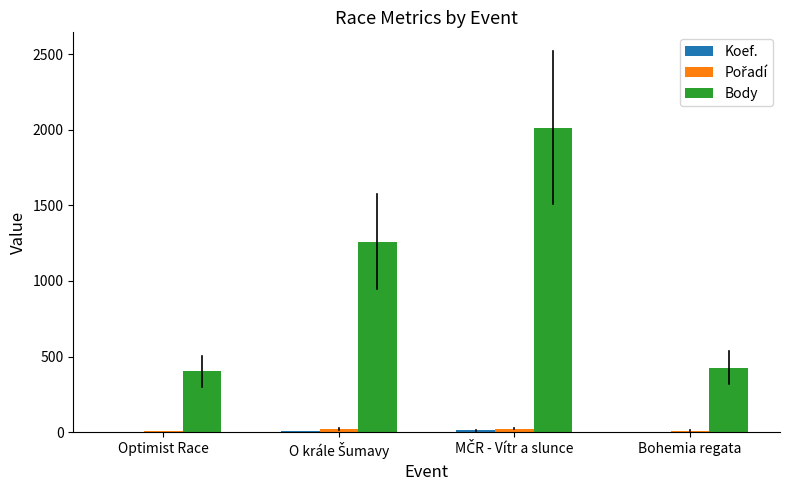

Which series has the largest total across all categories?

Body